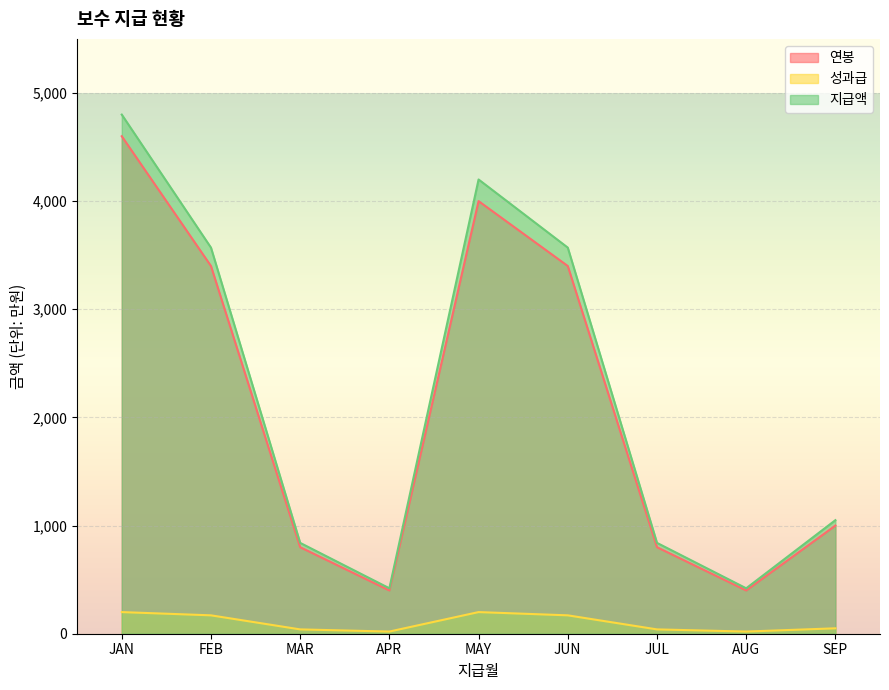

What is the total value across all series at FEB?

7140